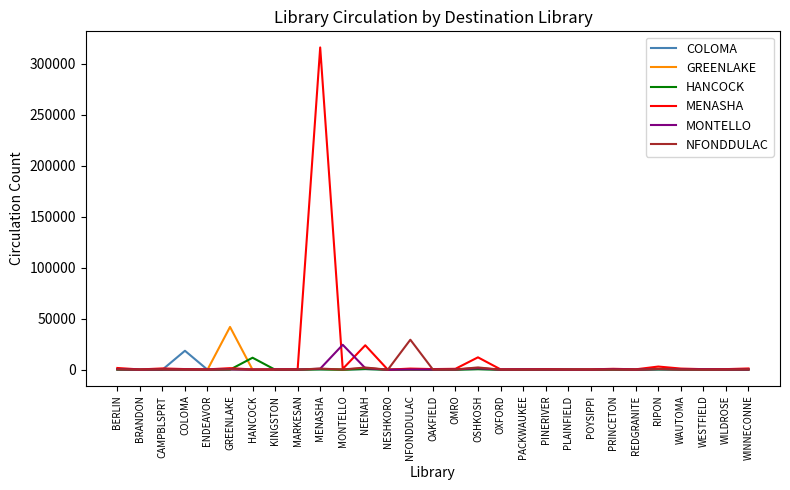

Is it true that MONTELLO equals 24494 at MONTELLO?

True